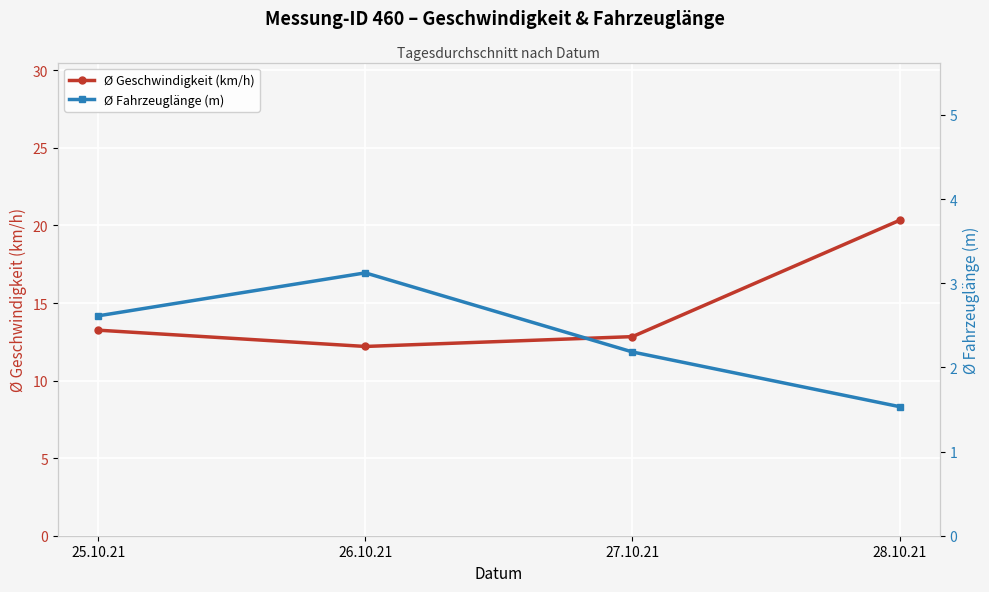

The value of Ø Fahrzeuglänge (m) at 26.10.21 is 3.1. True or false?

True